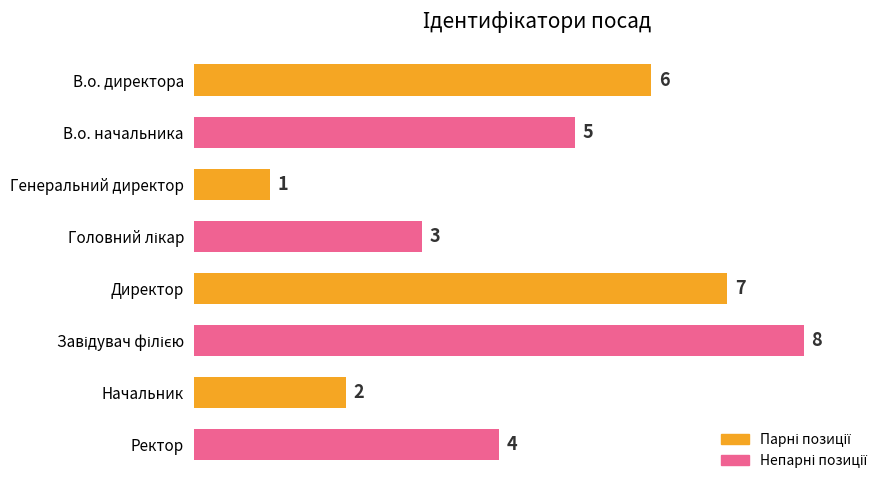

Which category has the lowest value across all series?

Генеральний директор